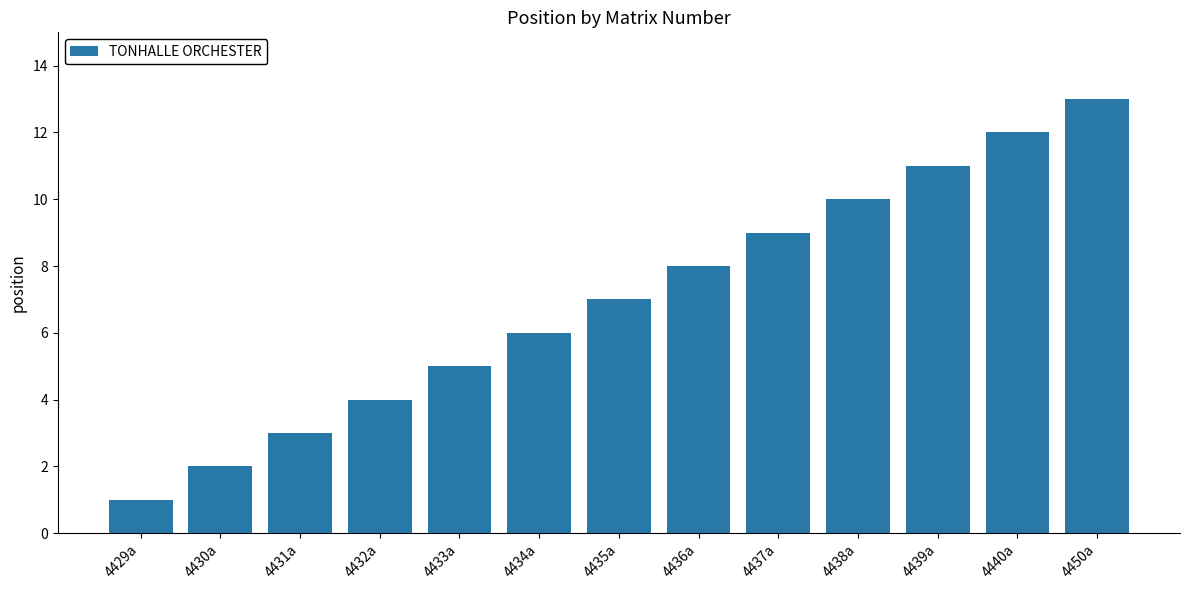

At which label is the value closest to 7?

4435a